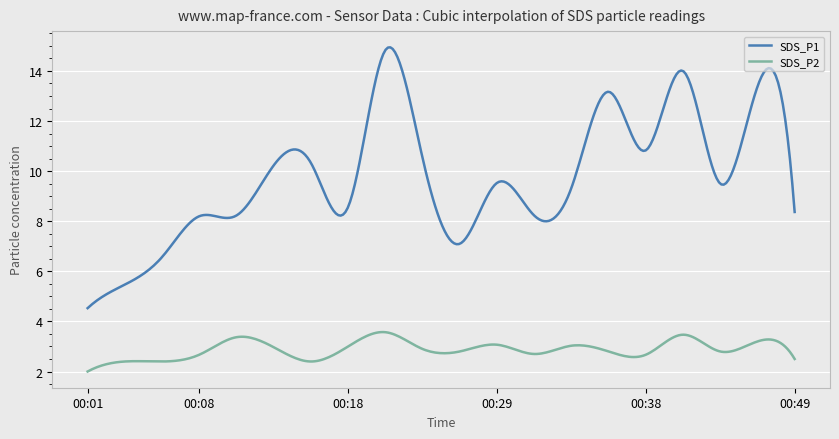

Which series has the largest range (max minus min)?

SDS_P1